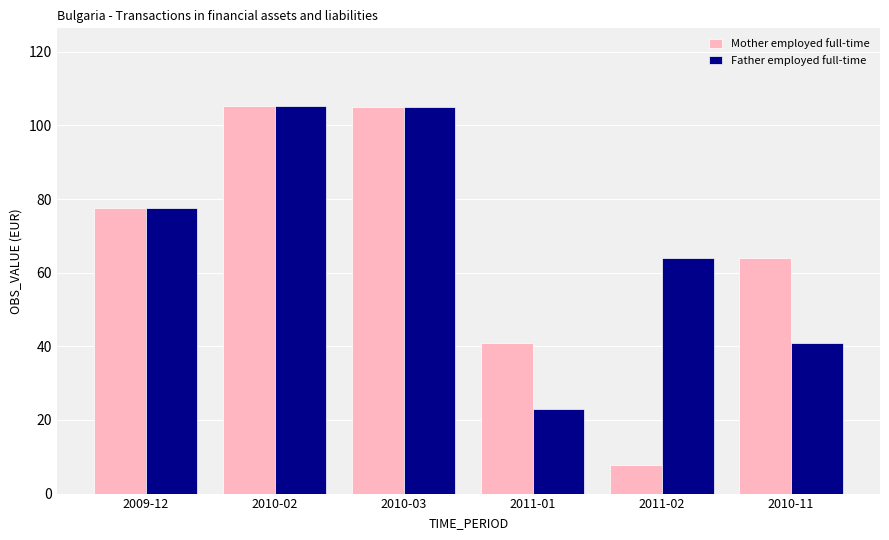

What is the difference between the Father employed full-time values at 2010-02 and 2009-12?

27.8